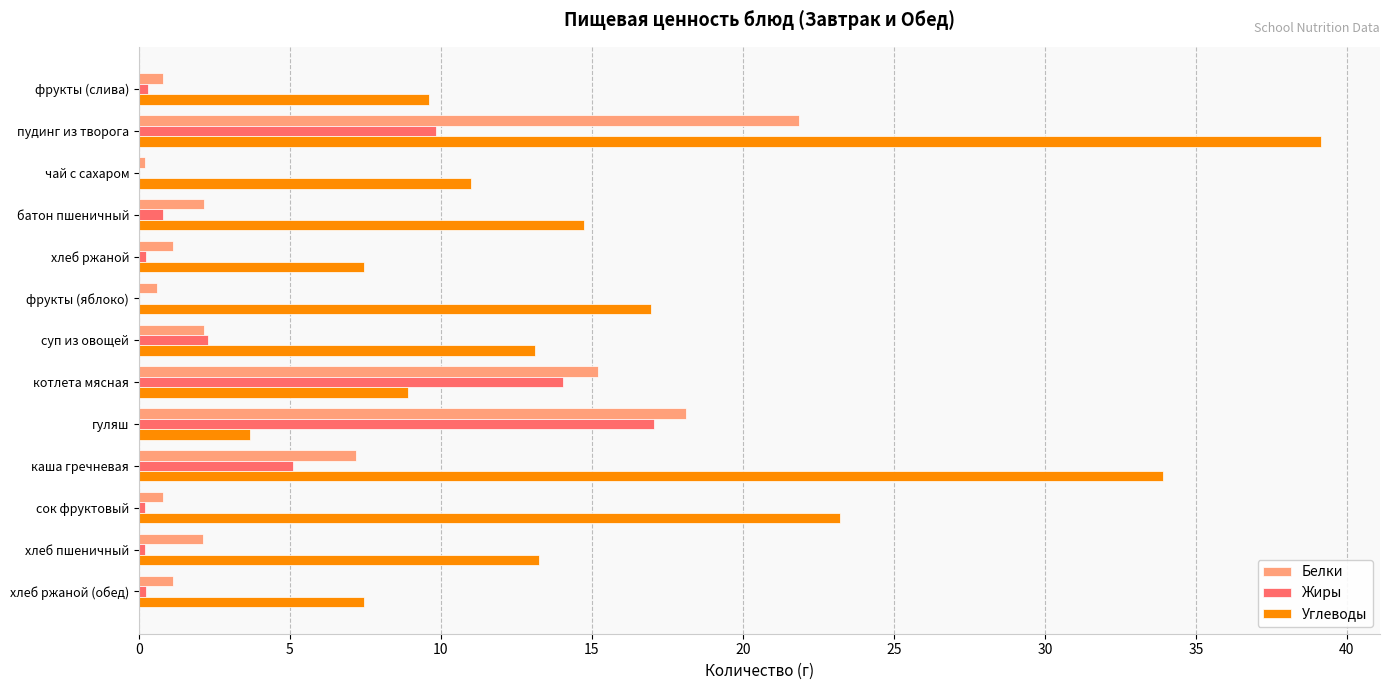

How many data points does each series have?

13